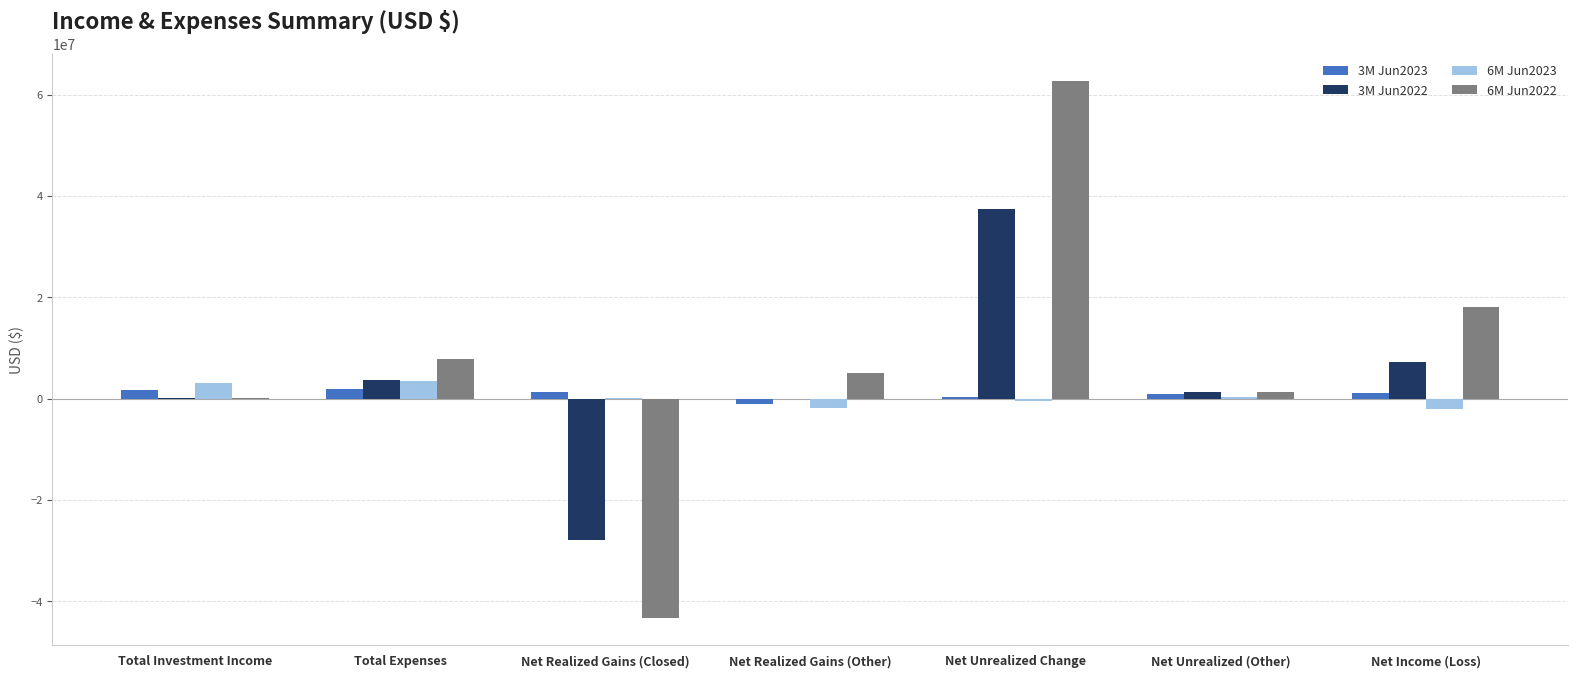

What is the maximum value shown in the chart?

62815328